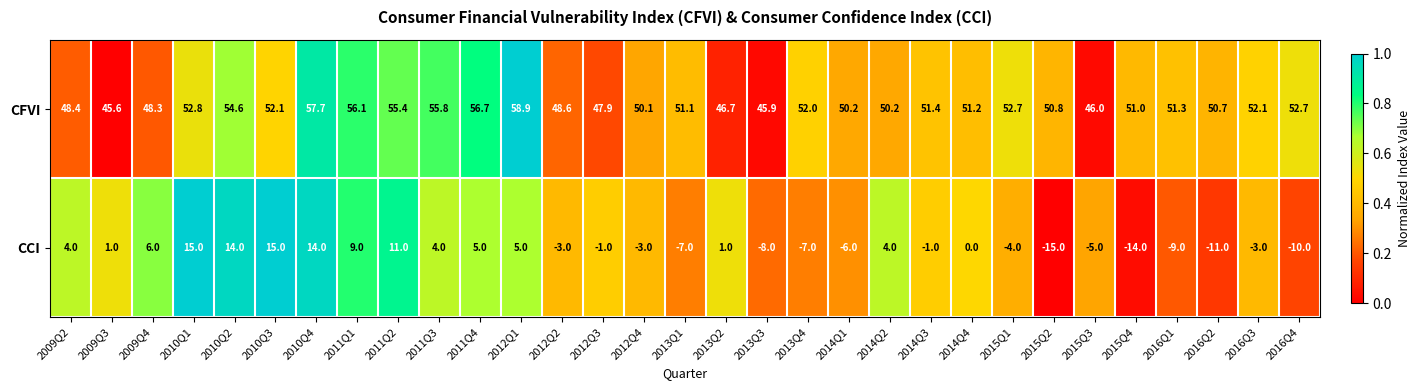

The CFVI series shows 67.1 at 2015Q3. True or false?

False